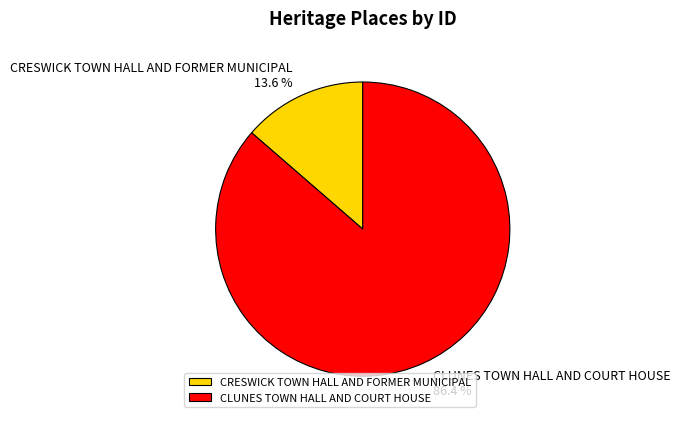

Between CRESWICK TOWN HALL AND FORMER MUNICIPAL and CLUNES TOWN HALL AND COURT HOUSE, which is larger?

CLUNES TOWN HALL AND COURT HOUSE